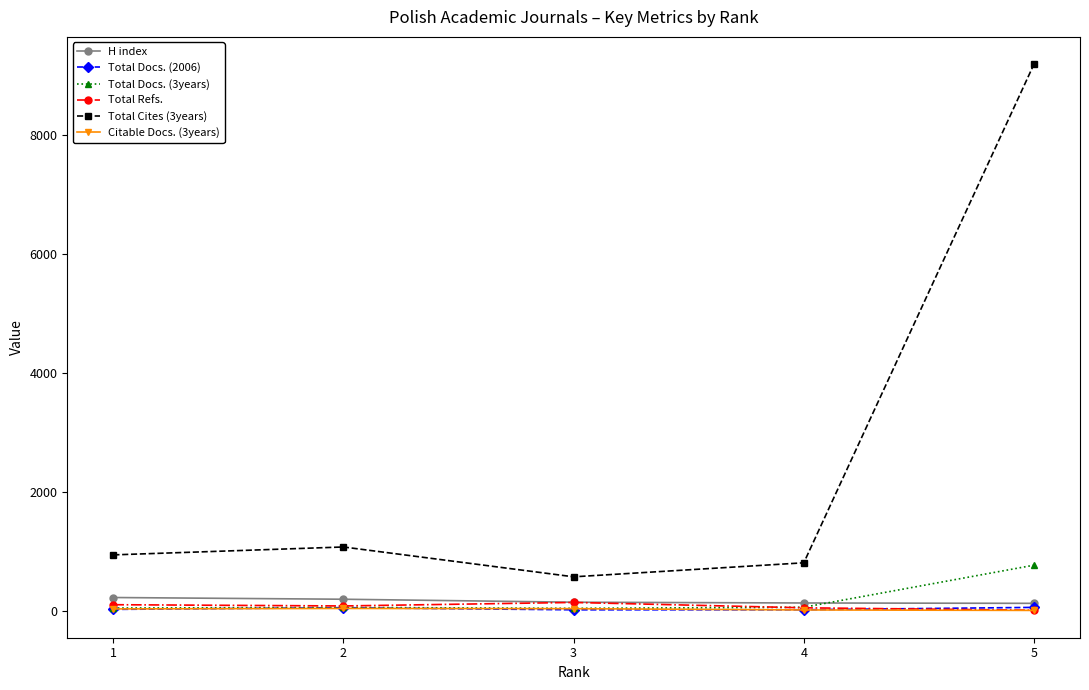

True or false: Total Docs. (2006) has more than 2 points higher than both neighbors.

False